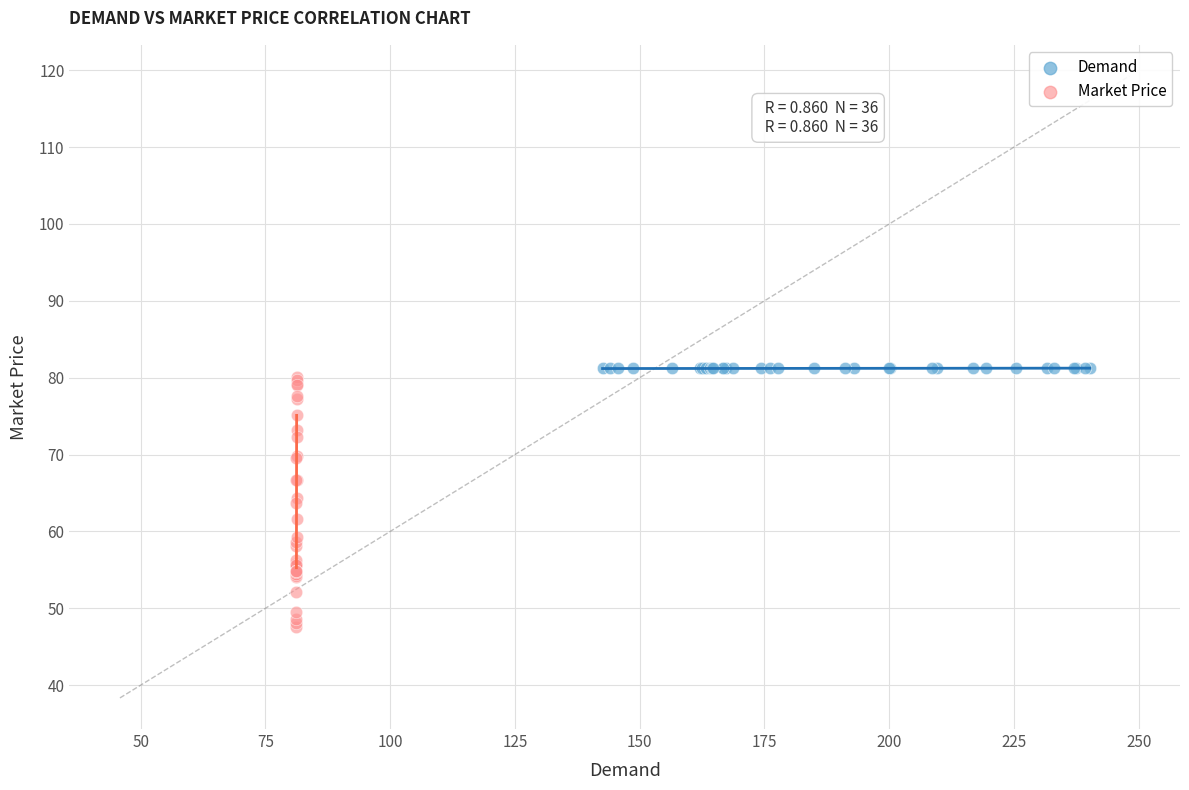

Which series has the widest spread of Y values?

Market Price